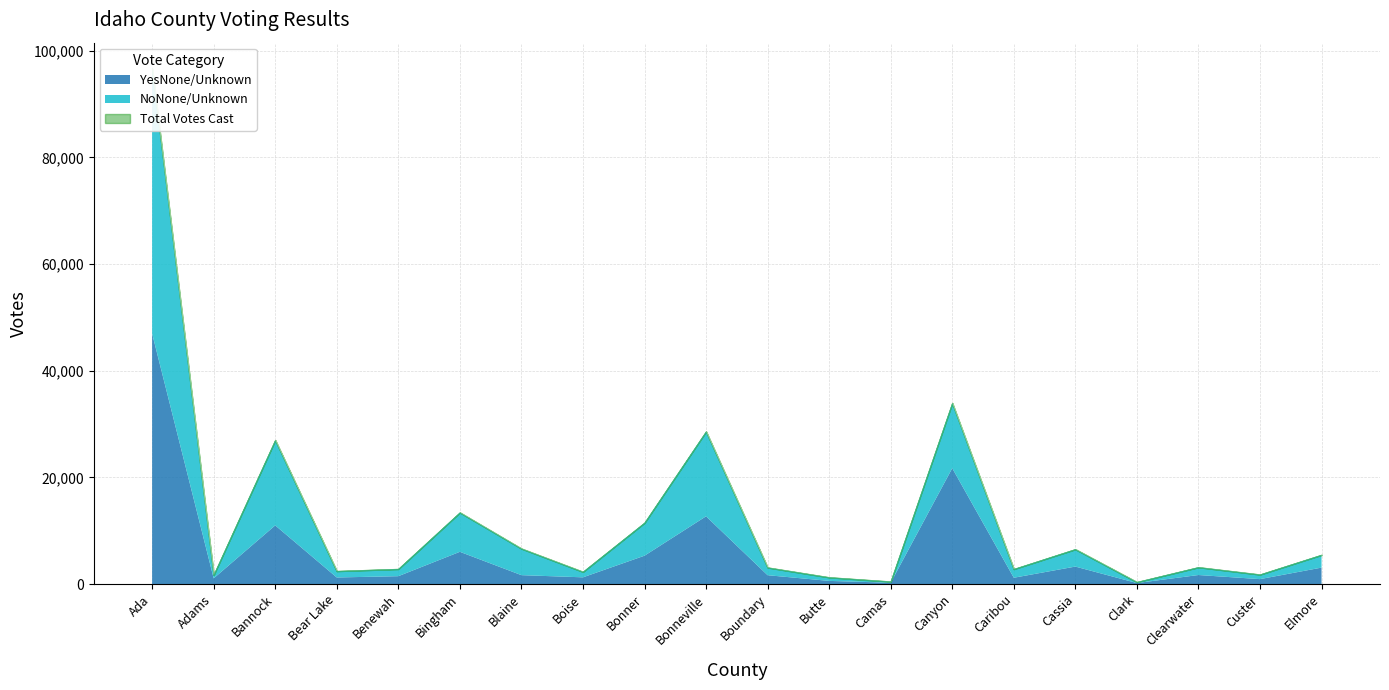

What is the label of the 4th point from the left?

Bear Lake